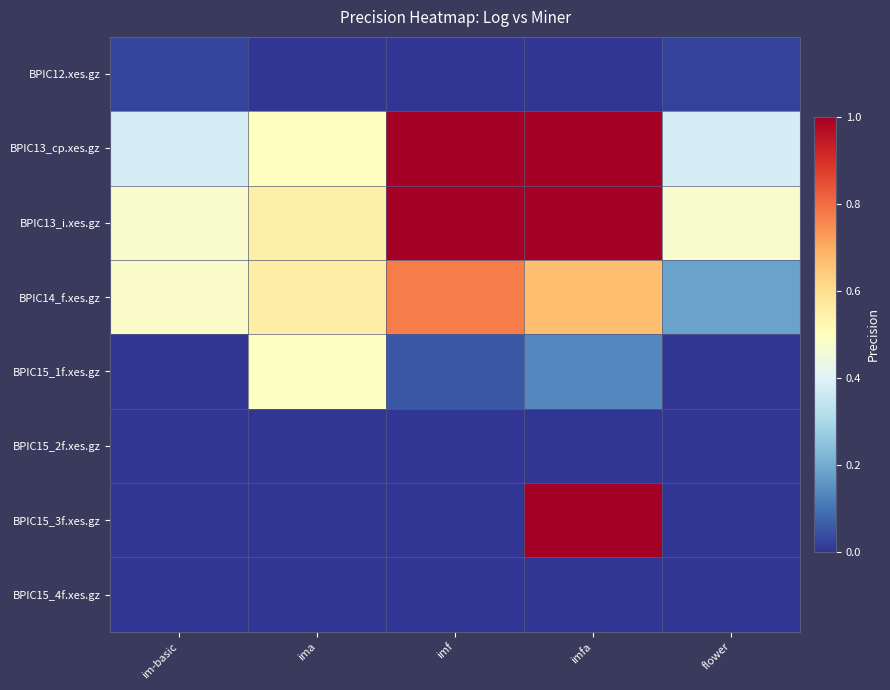

Which has a higher value, flower or ima?

flower